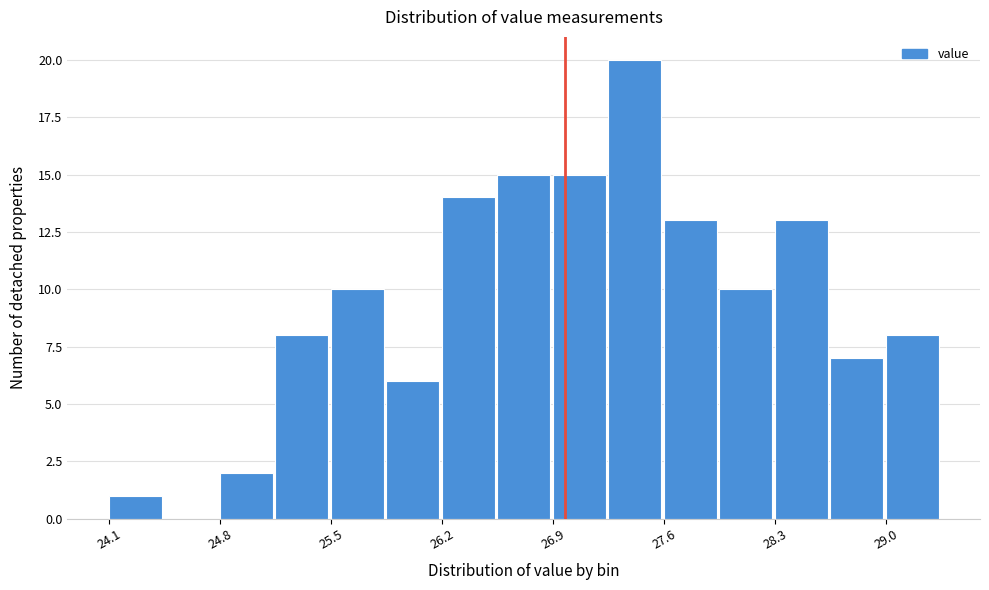

Read against the x-axis, roughly where is the centre of the tallest bar?

27.5